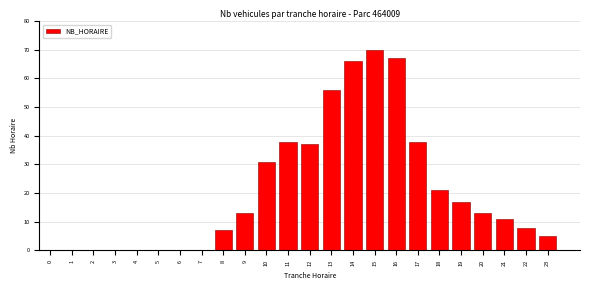

Reading left to right, transcribe all the data shown in this chart.

0=0	1=0	2=0	3=0	4=0	5=0	6=0	7=0	8=7	9=13	10=31	11=38	12=37	13=56	14=66	15=70	16=67	17=38	18=21	19=17	20=13	21=11	22=8	23=5